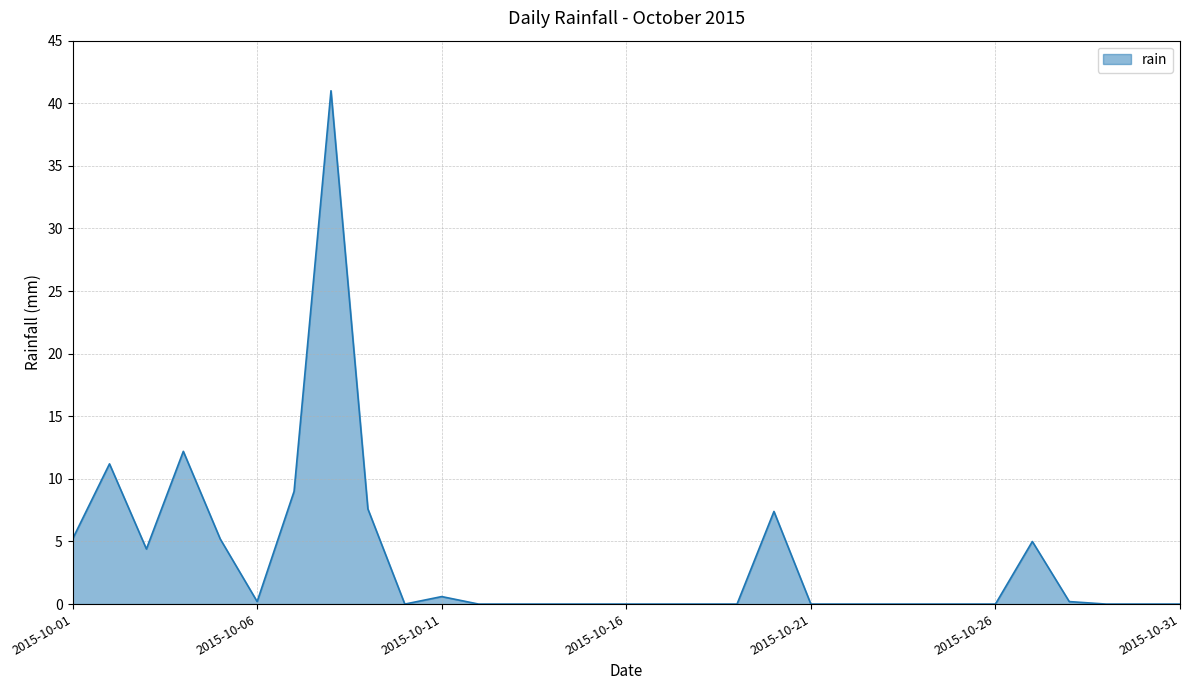

What is the difference between the maximum and minimum values?

41.0